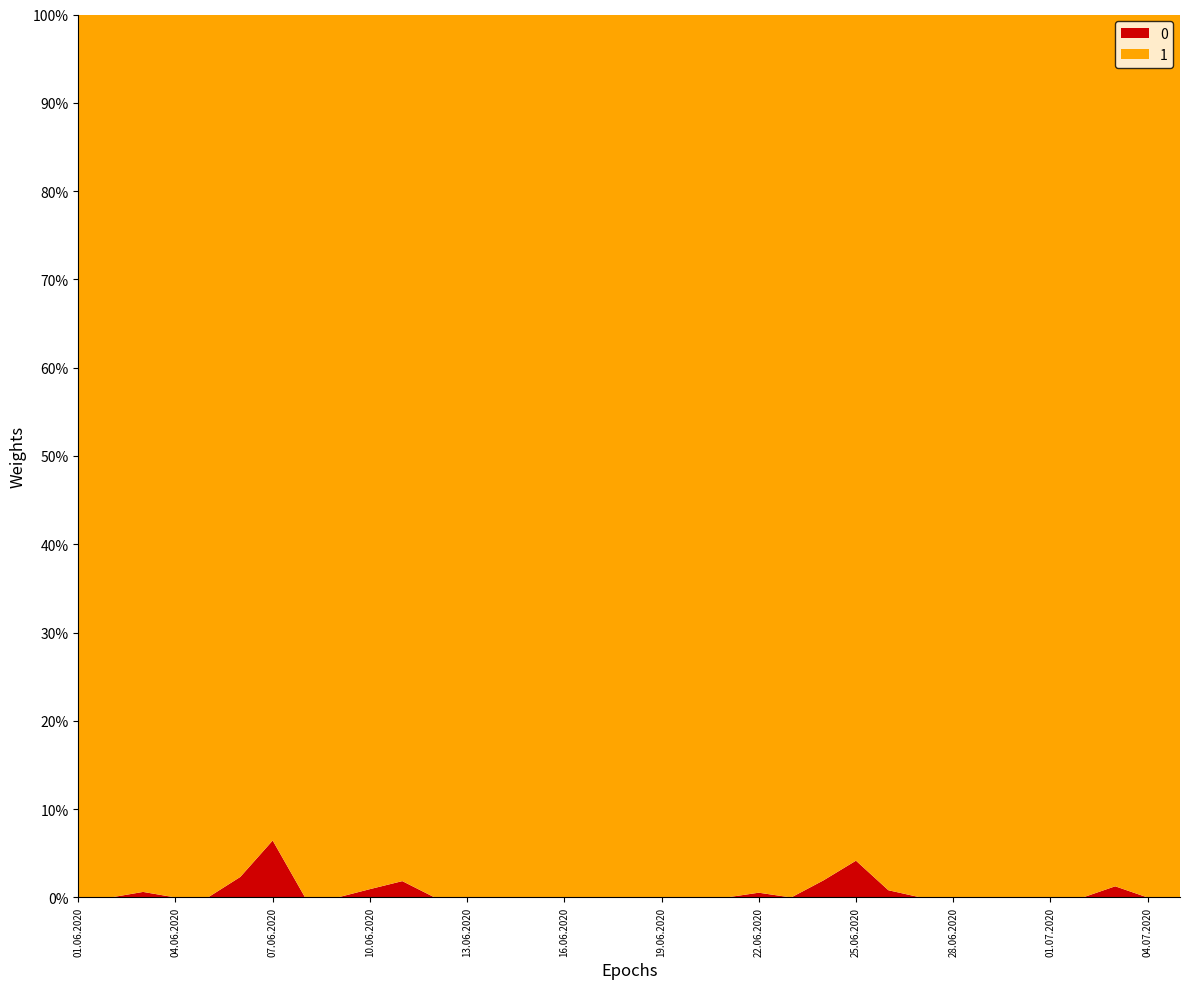

Reading left to right, what are all the values shown in this chart?

0: 0	0	1	0	0	1	2	0	0	1	2	0	0	0	0	0	0	0	0	0	0	1	0	2	5	1	0	0	0	0	0	0	1	0	0
1: 288	219	158	154	119	42	29	145	104	105	106	93	28	13	160	76	87	152	93	31	11	184	77	101	115	121	32	20	223	90	79	100	78	39	12